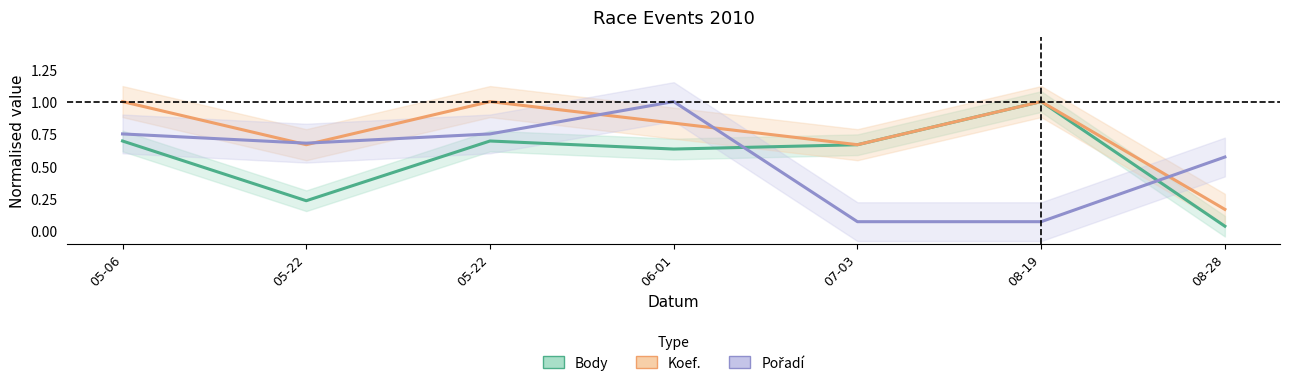

Which series has the largest total across all categories?

Koef.